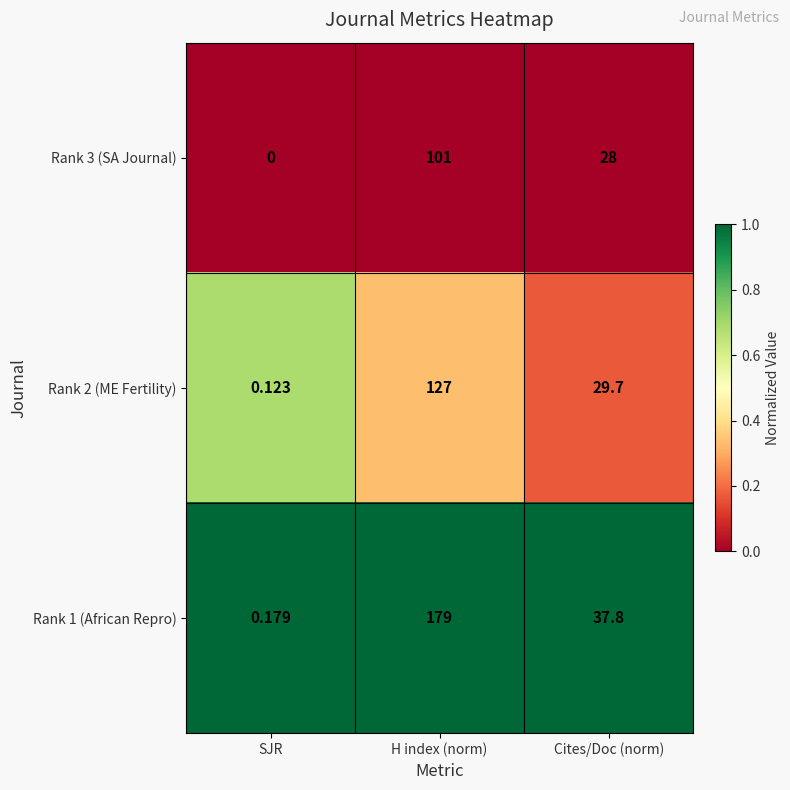

At which category is the sum across all series the highest?

H index (norm)